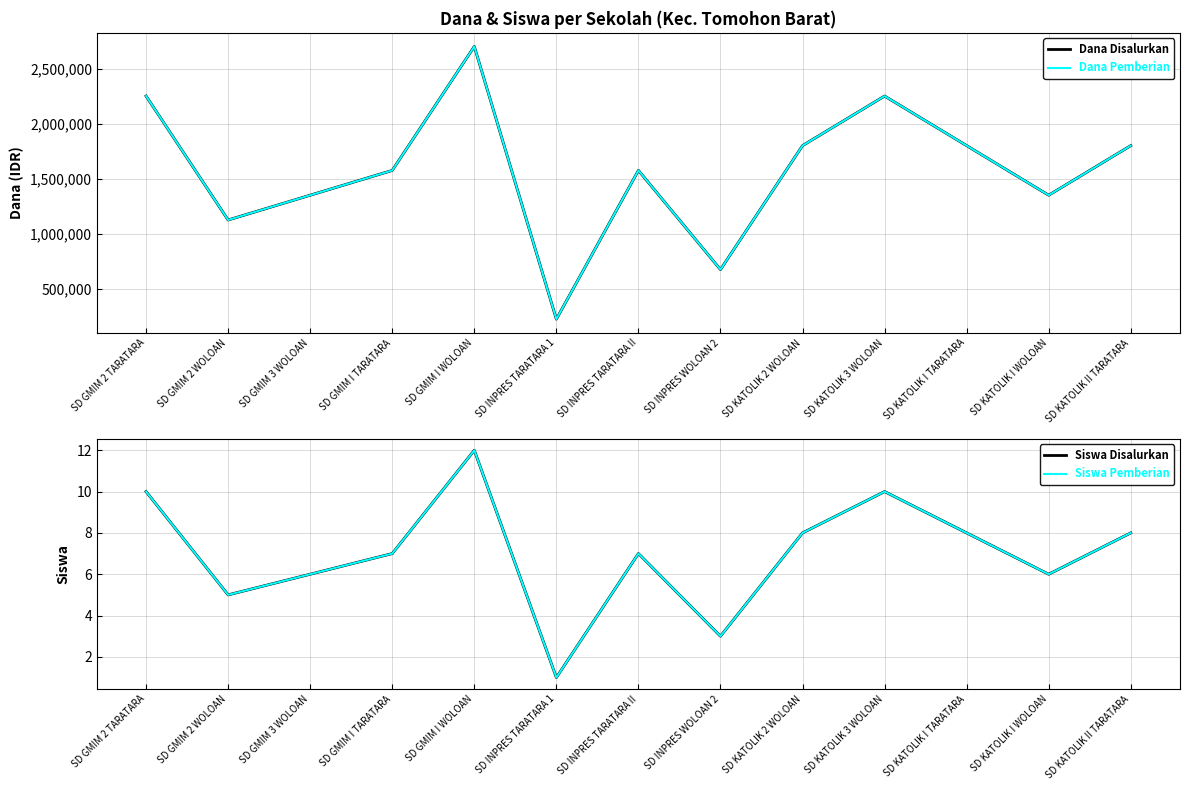

What is the label of the 4th point from the right?

SD KATOLIK 3 WOLOAN